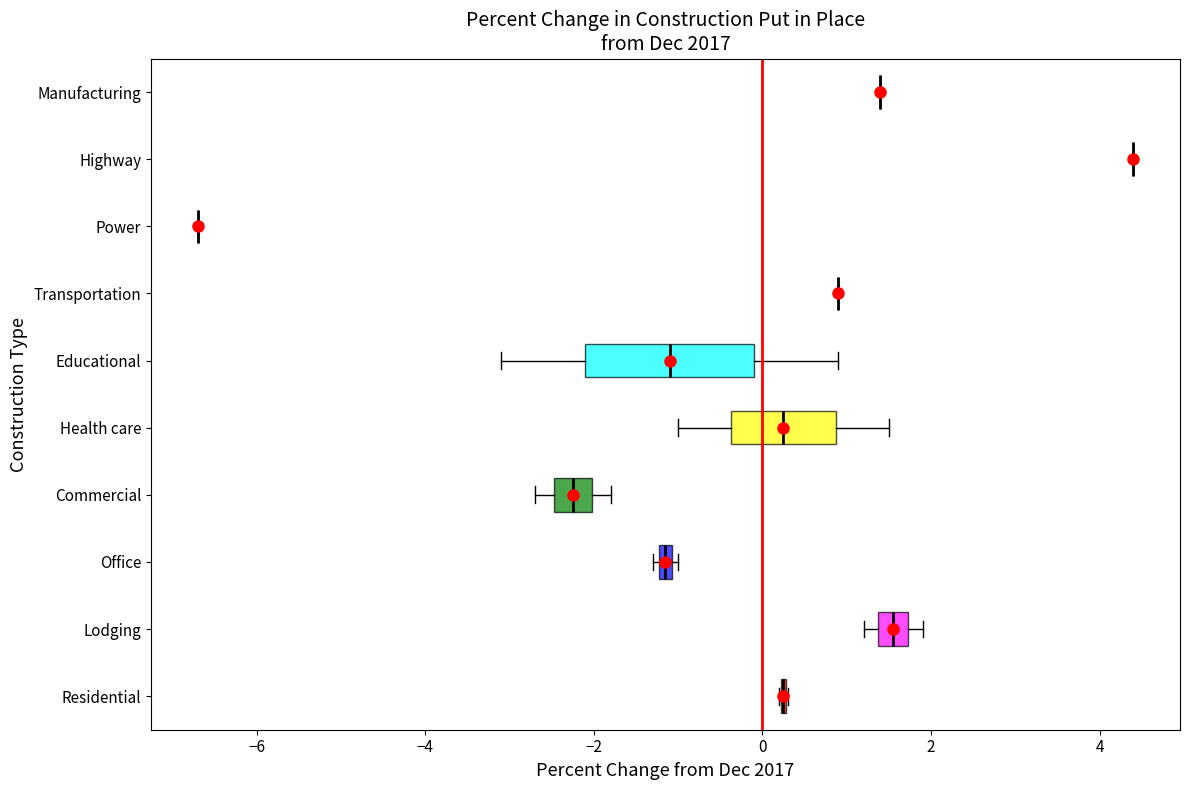

Where does the left whisker of the box for Health care end on the x-axis? The values are not printed on the chart, so give them approximately, as read against the axis.

-1.0